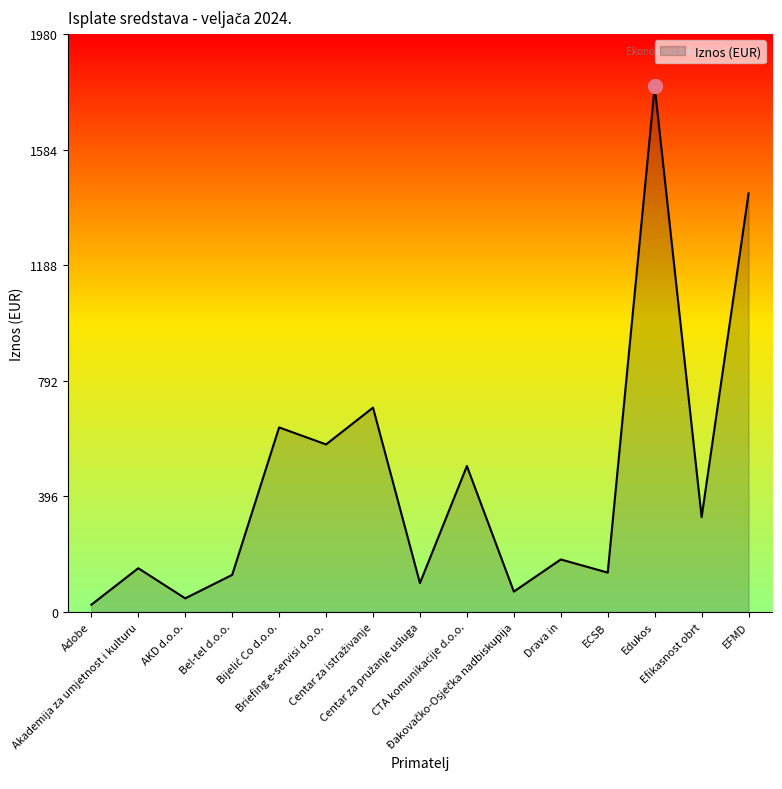

What is the change in value from CTA komunikacije d.o.o. to ECSB?

-365.0